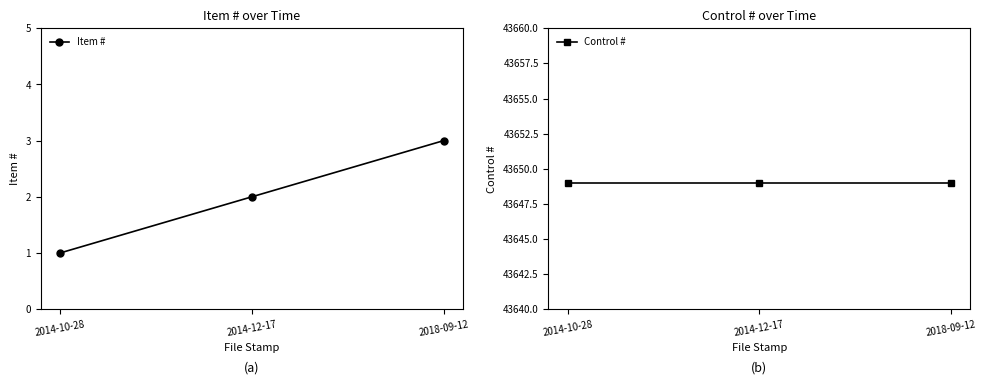

Rank the categories by Control # value from highest to lowest.

2014-10-28, 2014-12-17, 2018-09-12